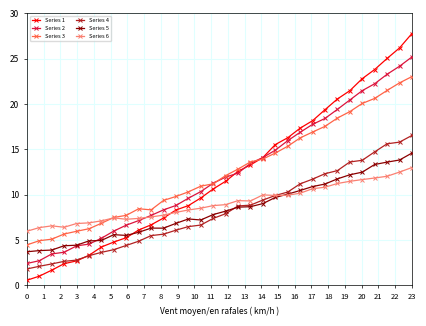

Rank the series by their maximum value, from lowest to highest.

Series 6, Series 5, Series 4, Series 3, Series 2, Series 1